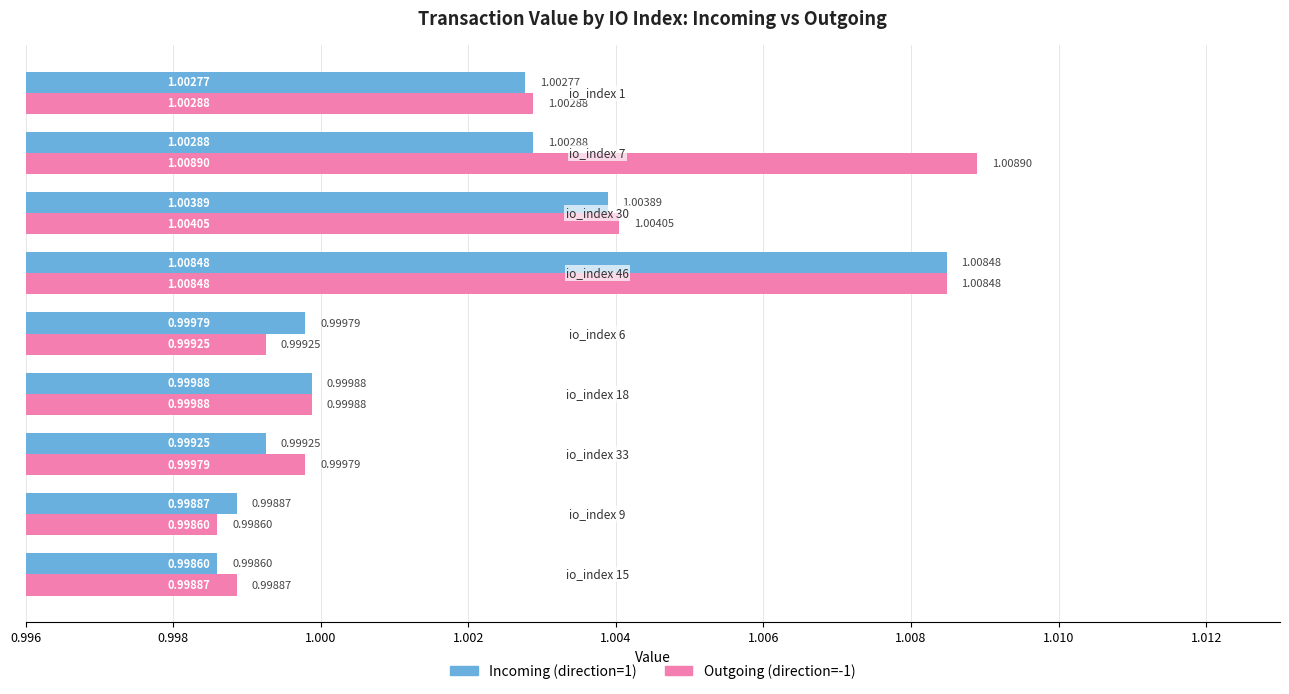

Which series has the widest spread of values?

Outgoing (direction=-1)